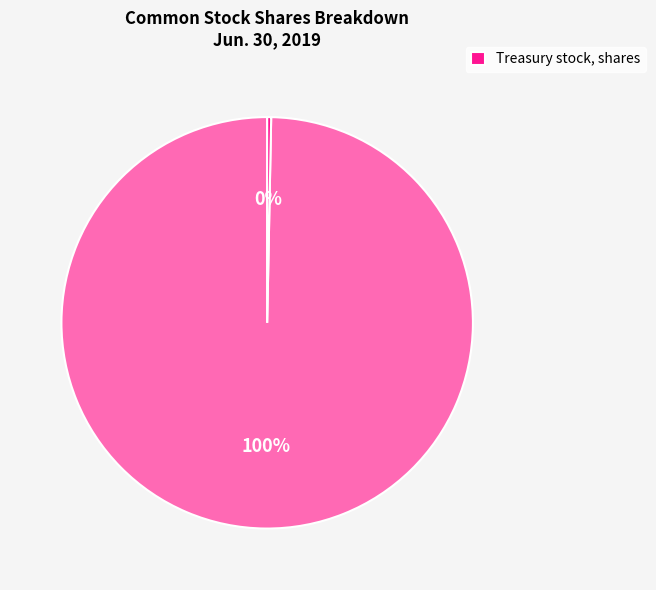

Is there a majority slice in this chart?

Yes